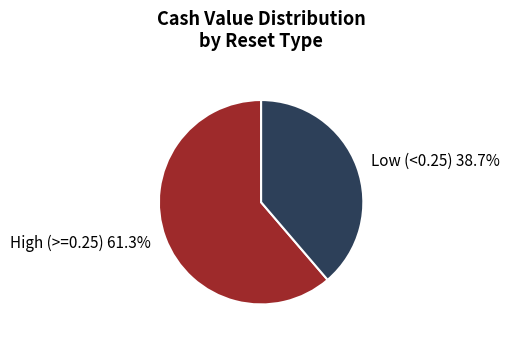

What is the largest slice in the pie chart?

High (>=0.25) 61.3%